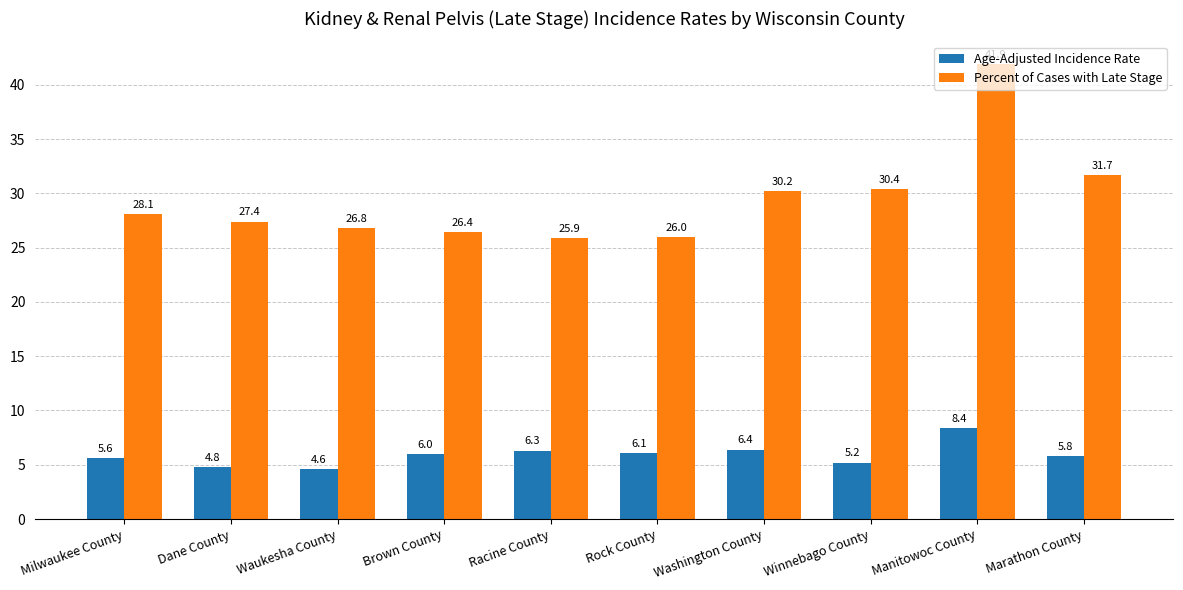

What is the value of the Age-Adjusted Incidence Rate bar at the 8th from the left?

5.2